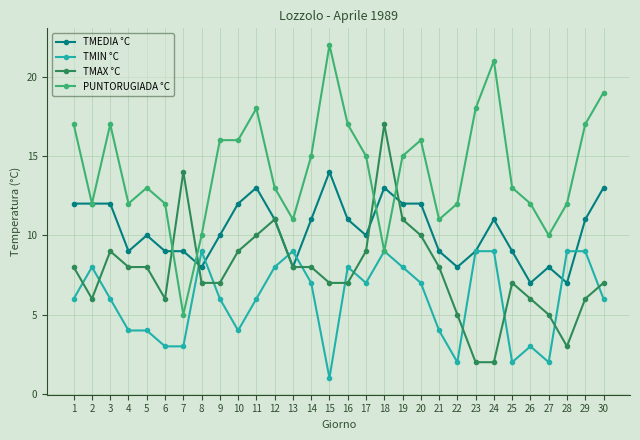

What is the total value across all series at 6?

30